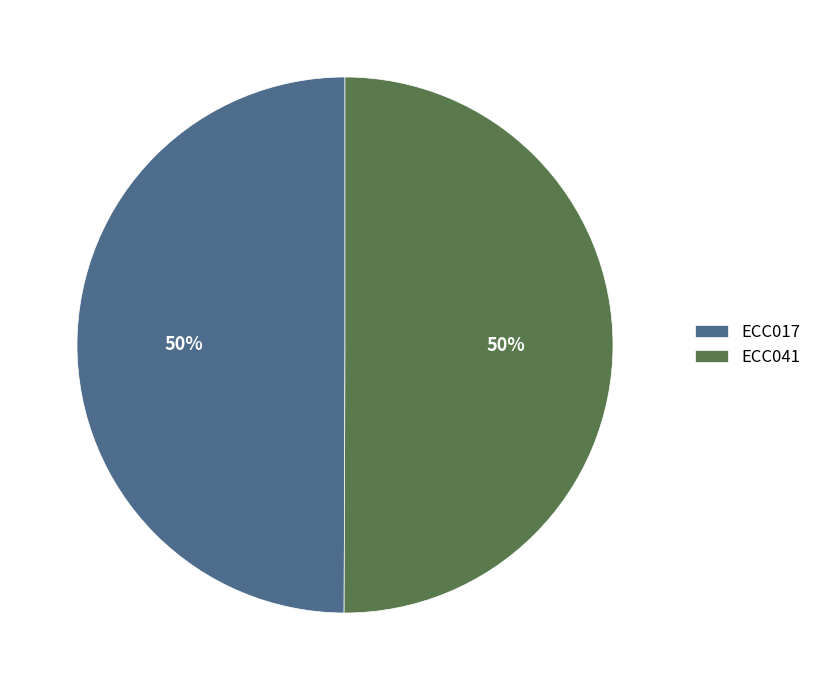

To the nearest percent, what portion does ECC017 represent?

50%